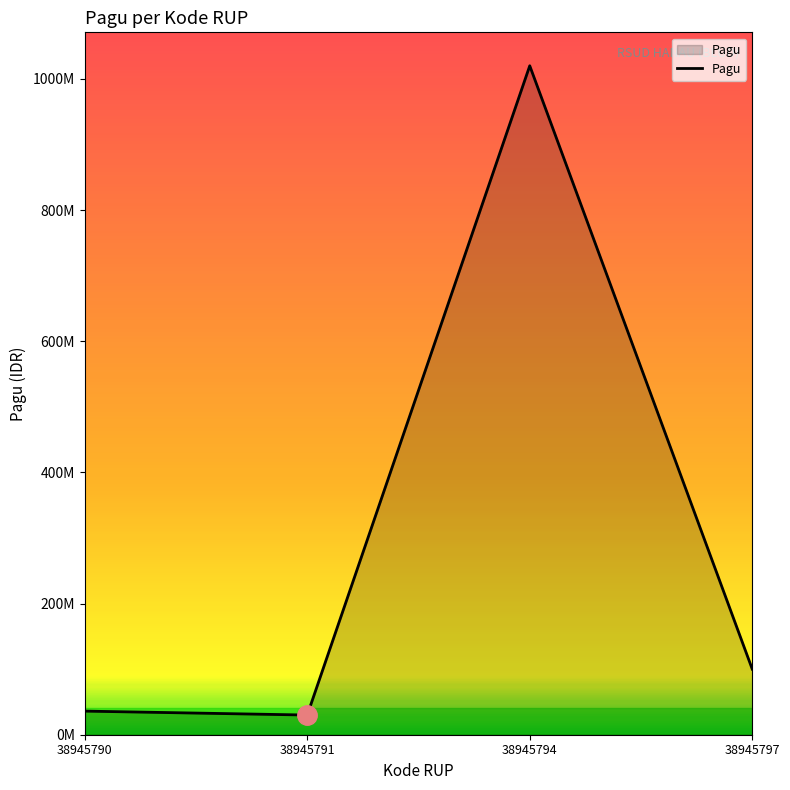

Where does the data first go above 100000000?

38945794